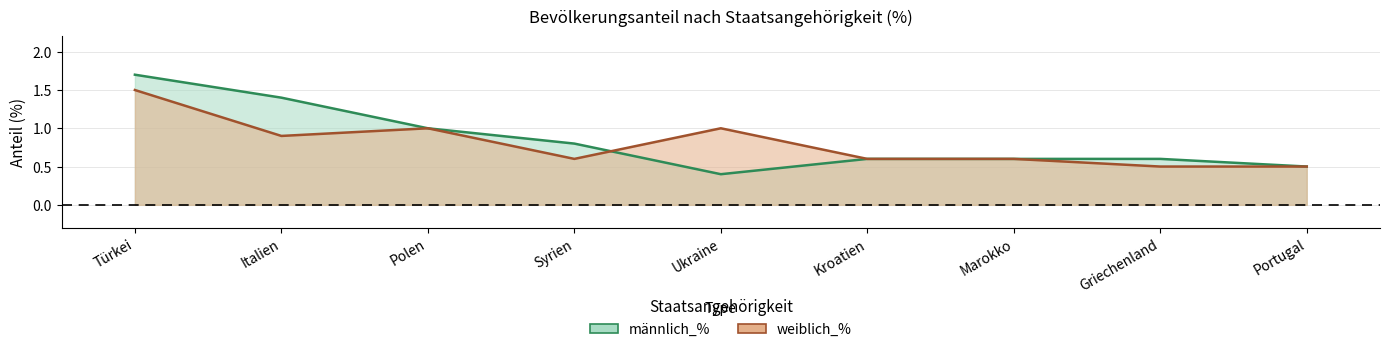

The value of weiblich_% at Syrien is 0.6. True or false?

True